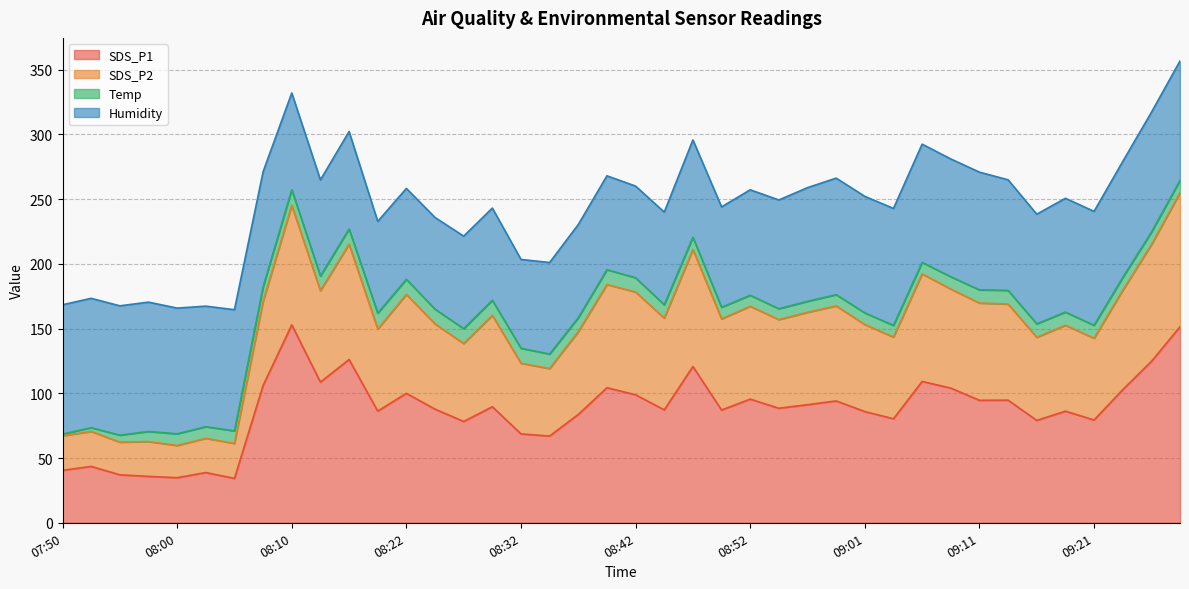

Which series has the widest spread of values?

SDS_P2